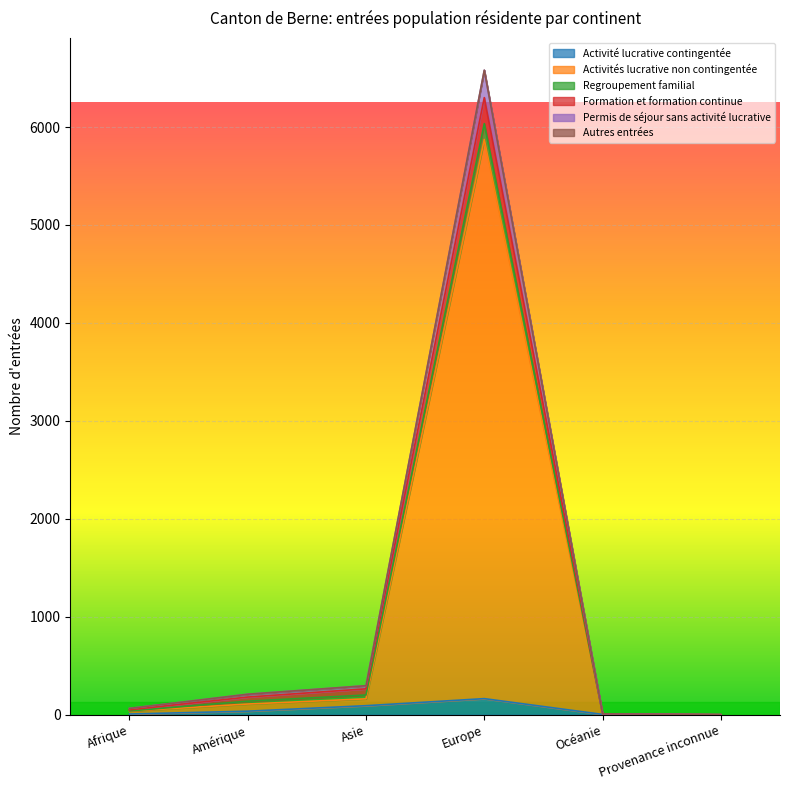

What position from the right is Amérique?

5